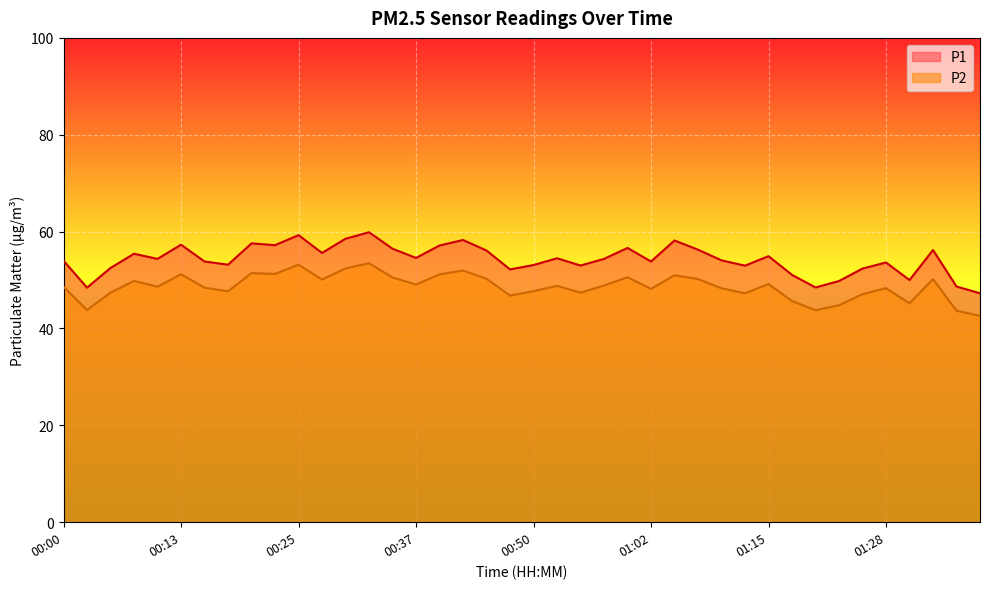

Where is the first local maximum for P1?

00:08